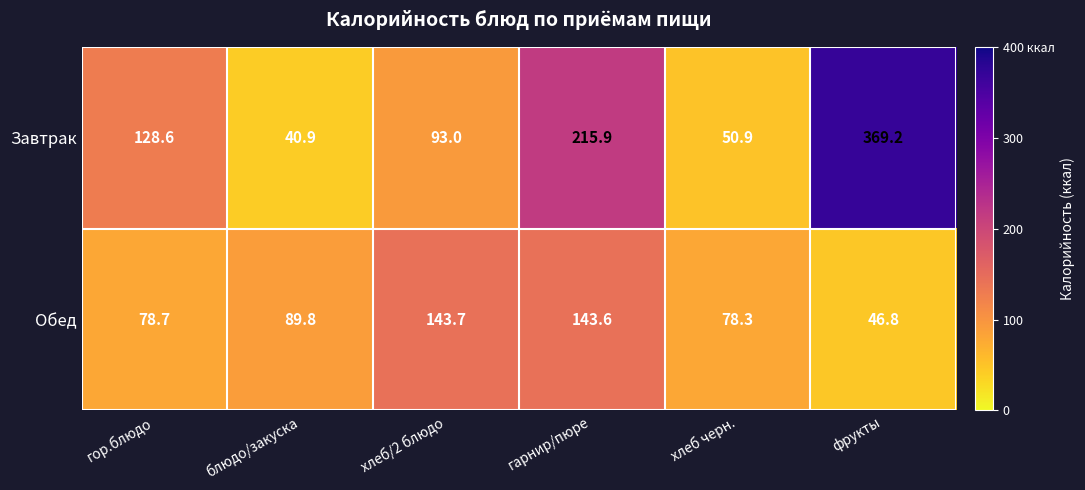

Where is Завтрак nearest to the value 205?

гарнир/пюре